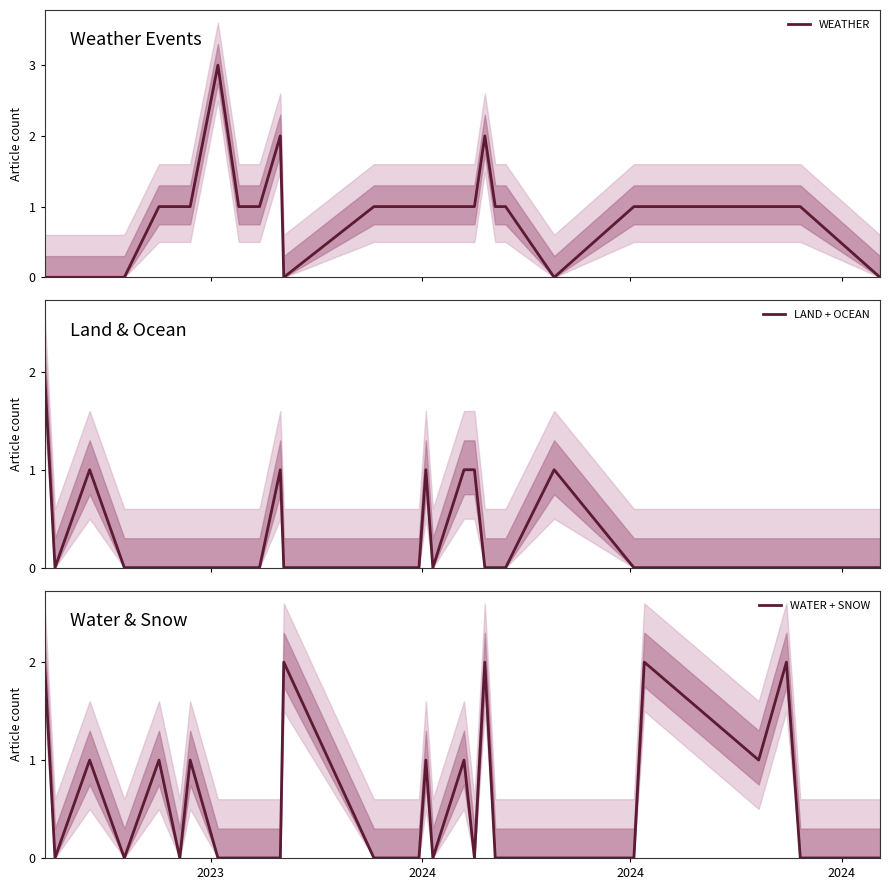

True or false: WEATHER has more than 1 points higher than both neighbors.

True